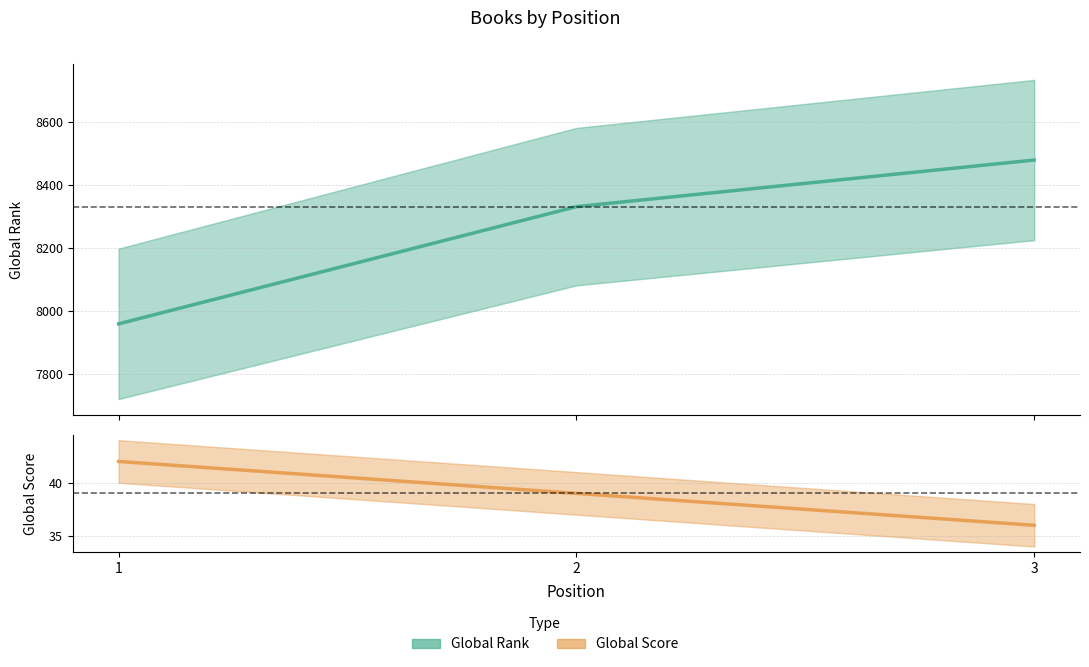

The Global Score series shows 42 at 1. True or false?

True